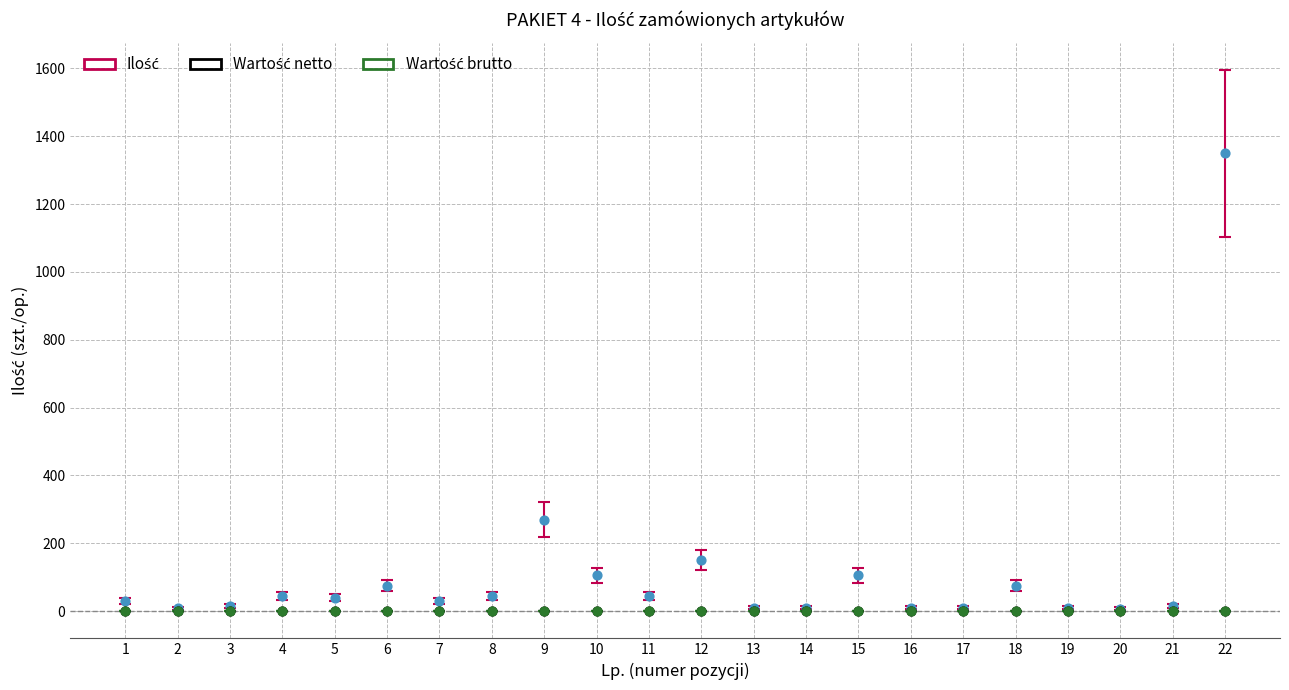

Is the value of Ilość at 5 greater than the value of Wartość brutto at 15?

Yes